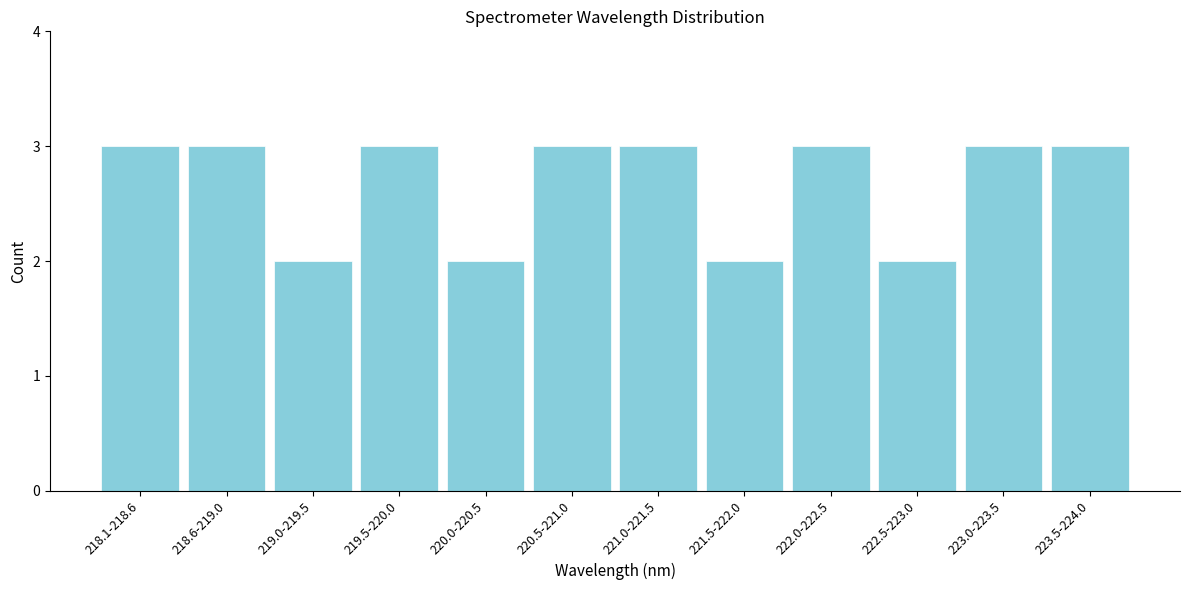

Reading left to right, extract all data points from this chart.

218.1-218.6=3	218.6-219.0=3	219.0-219.5=2	219.5-220.0=3	220.0-220.5=2	220.5-221.0=3	221.0-221.5=3	221.5-222.0=2	222.0-222.5=3	222.5-223.0=2	223.0-223.5=3	223.5-224.0=3